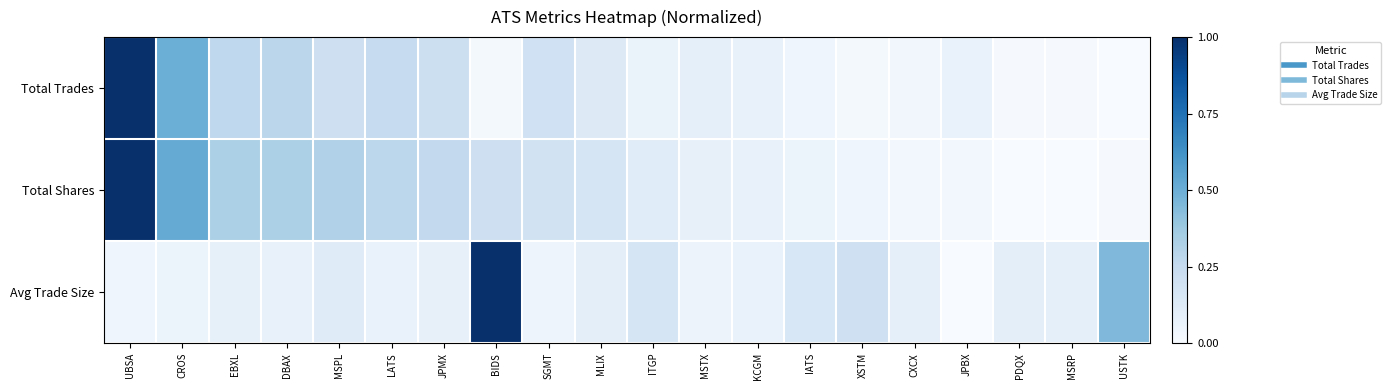

Which series has the largest range (max minus min)?

Total Trades